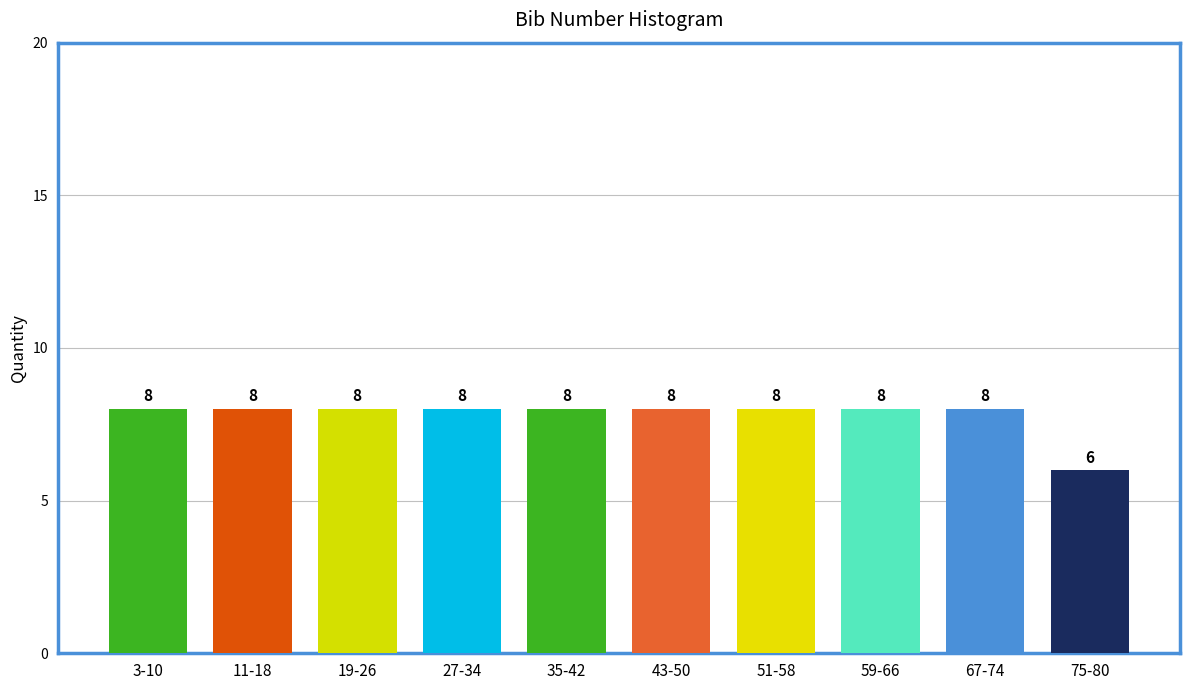

Reading right to left, list all the values displayed in this chart.

6	8	8	8	8	8	8	8	8	8